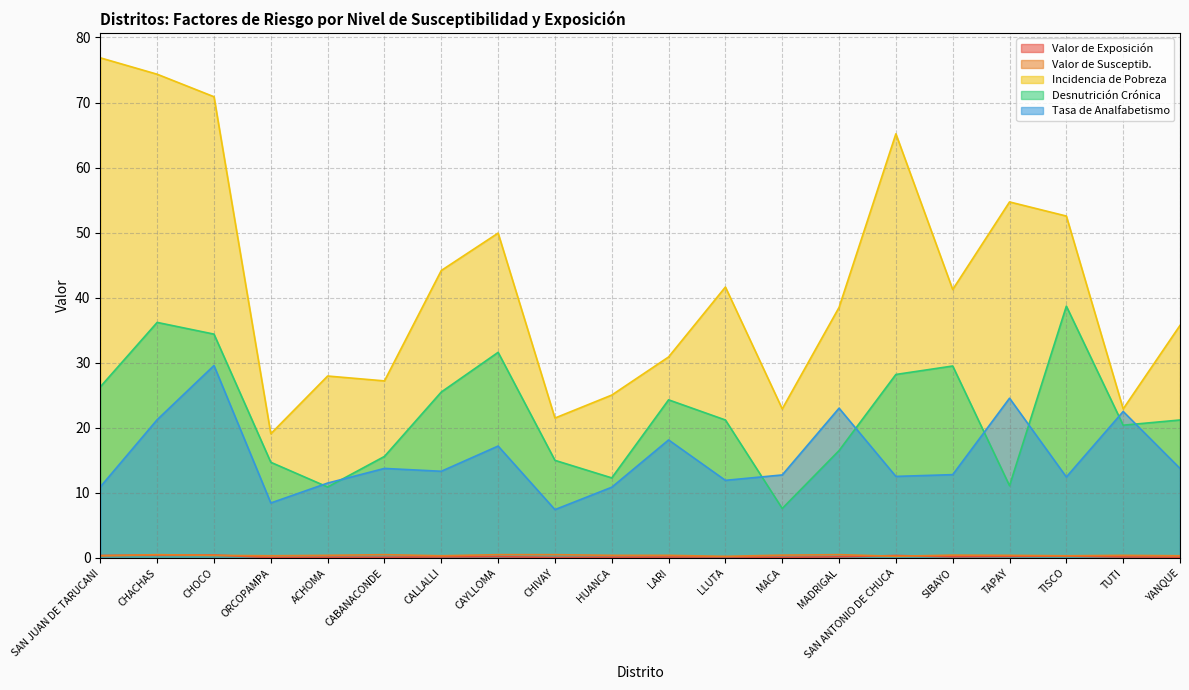

Which series has the largest total across all categories?

Incidencia de Pobreza